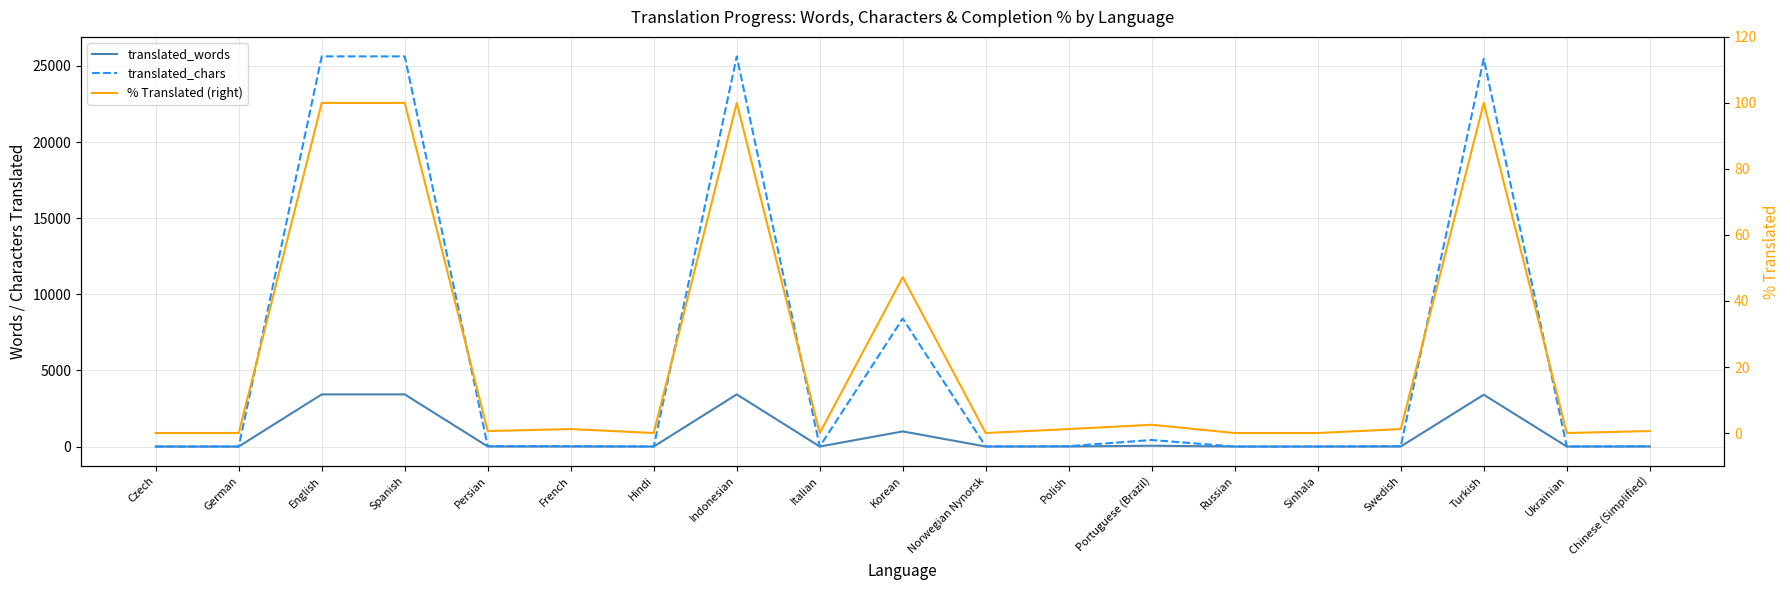

Between Persian and Swedish, which series saw the biggest shift?

translated_words